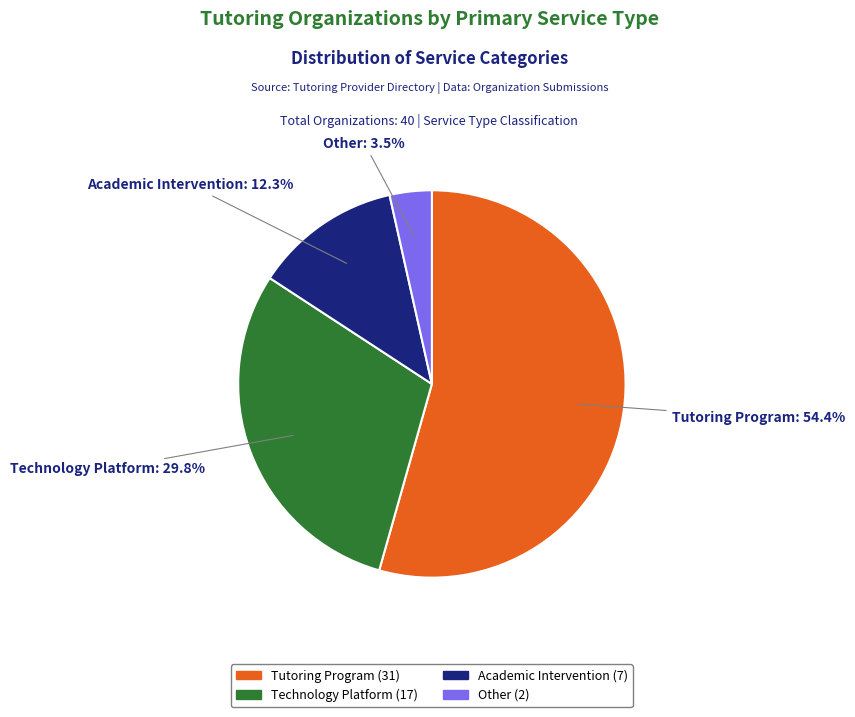

Is there any slice that represents more than half of the pie?

Yes